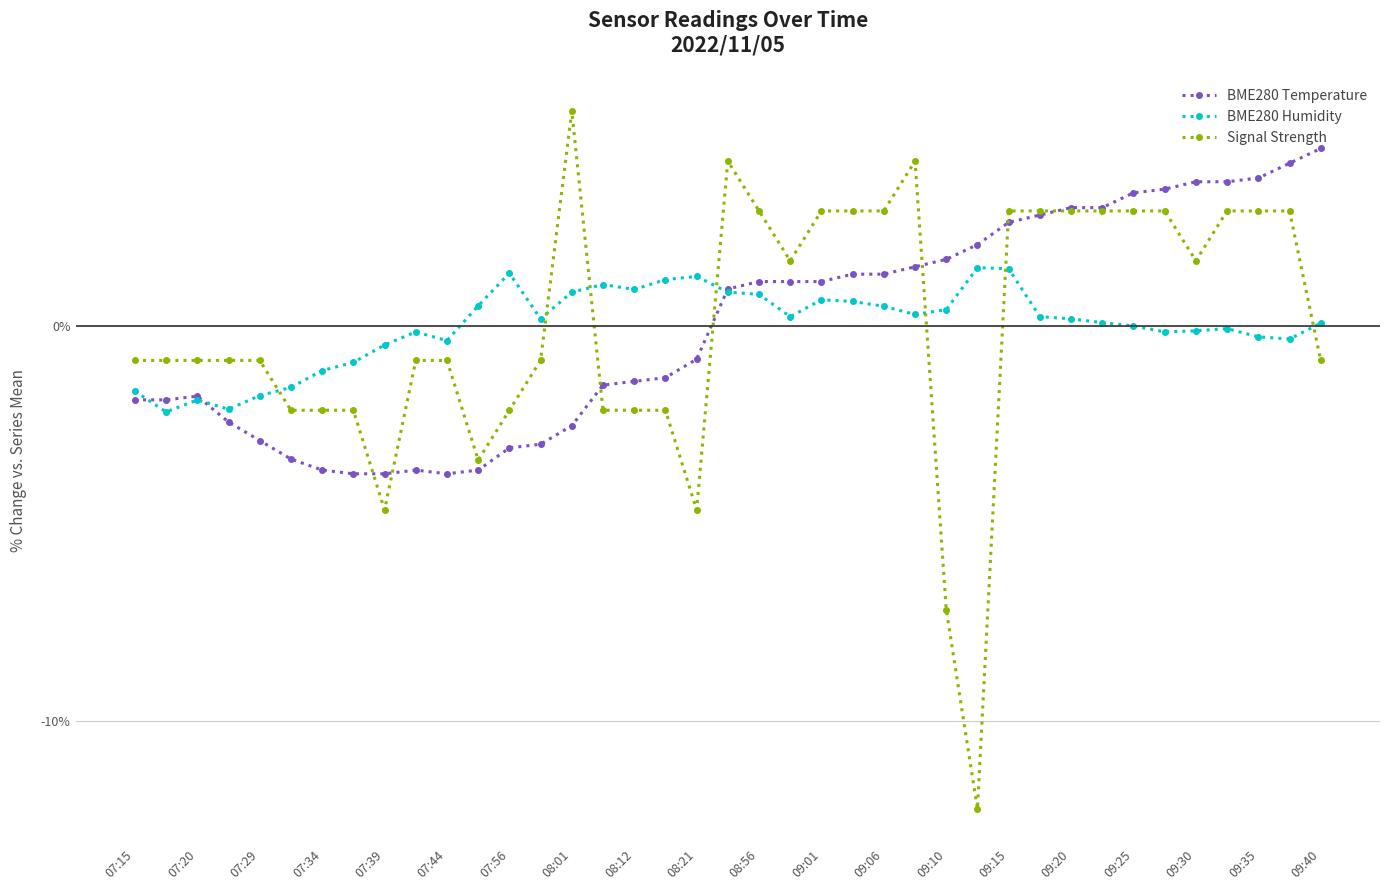

True or false: BME280 Humidity has more than 1 interior local peaks.

True